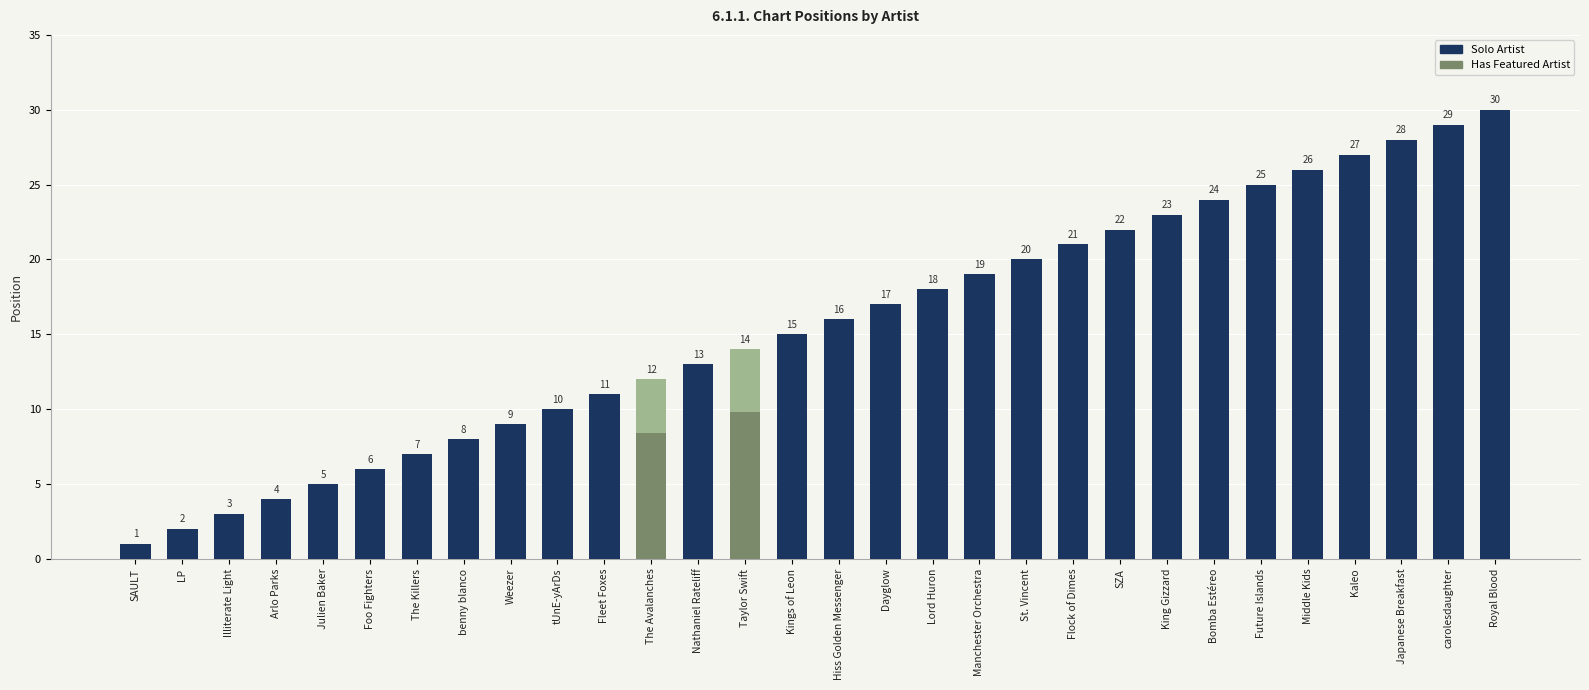

The value at The Avalanches is 12. True or false?

True